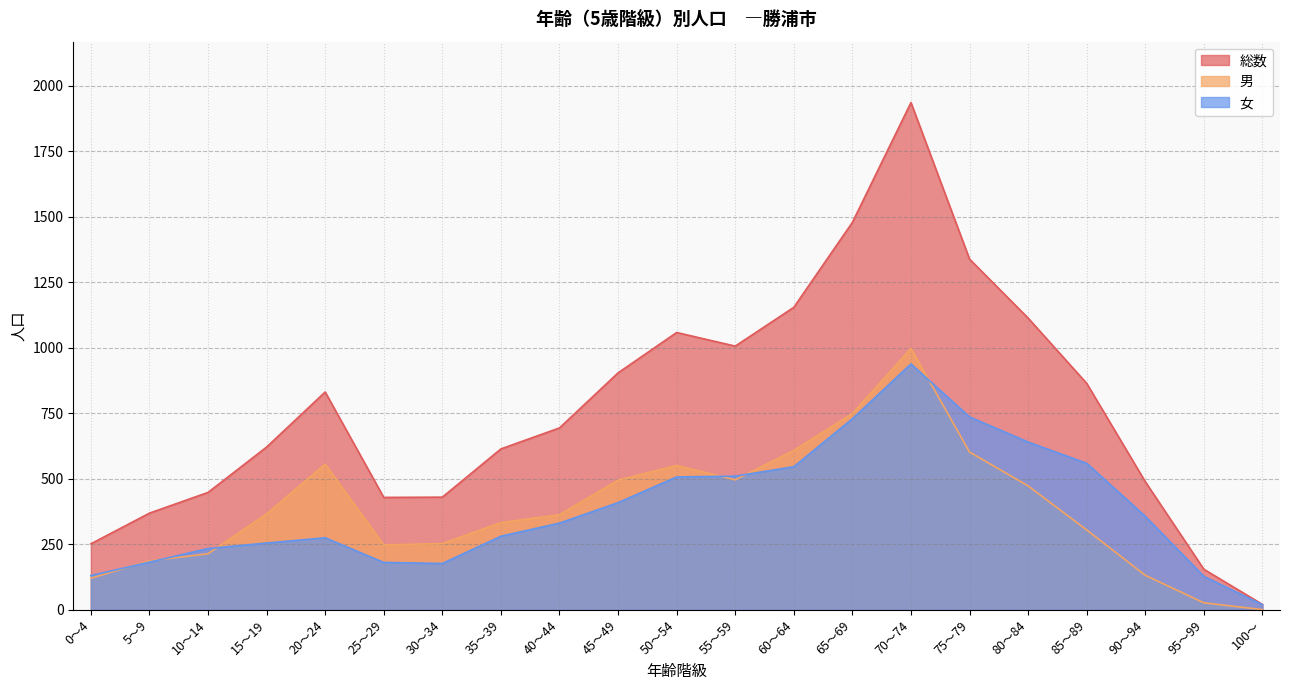

What are all the series names shown in the legend?

総数, 男, 女